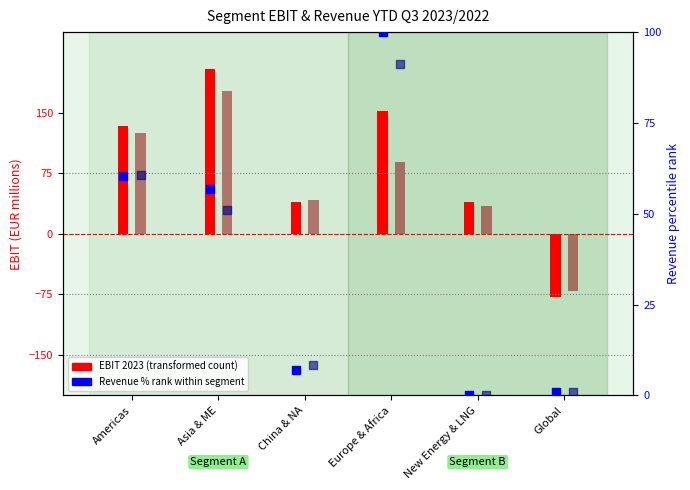

At which category is the sum across all series the highest?

Europe & Africa